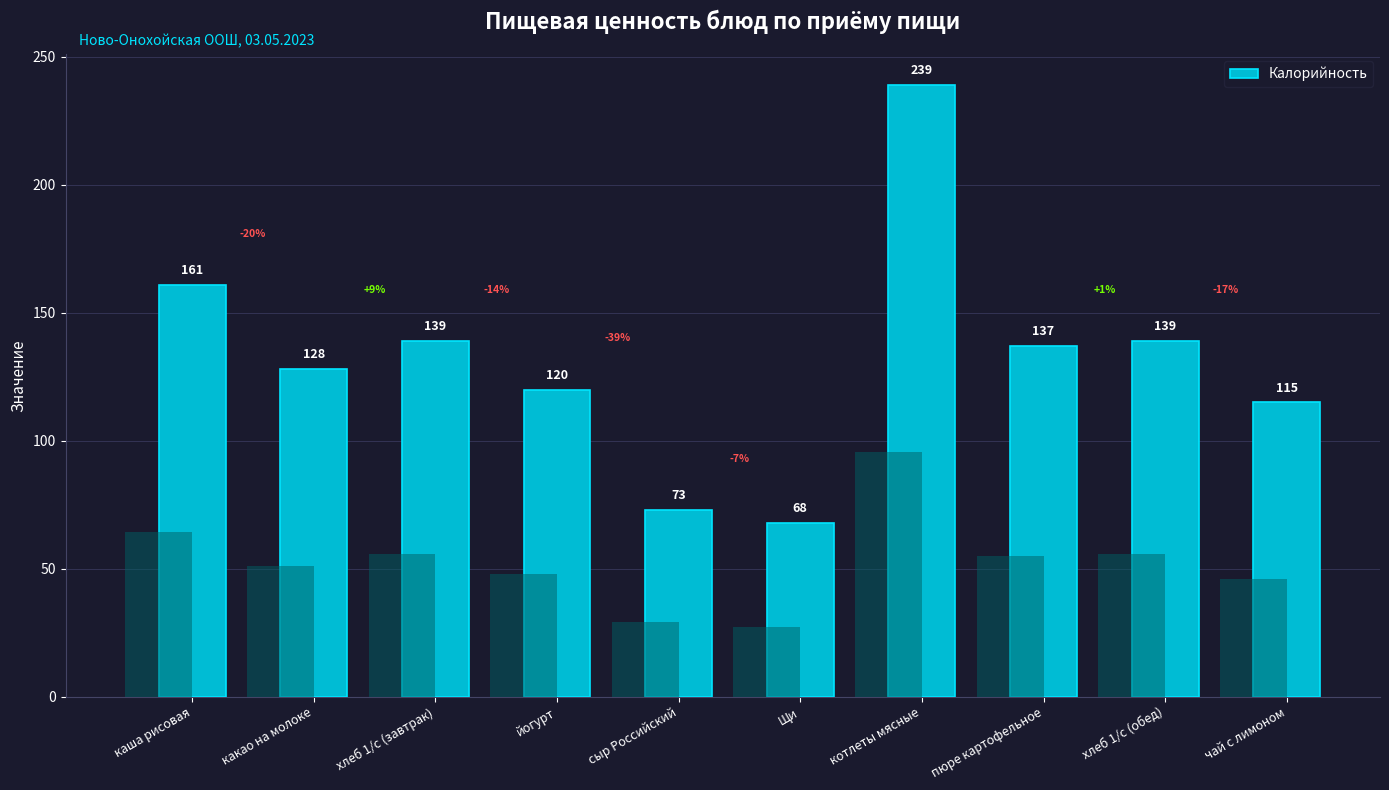

True or false: the data shows 288 at каша рисовая.

False